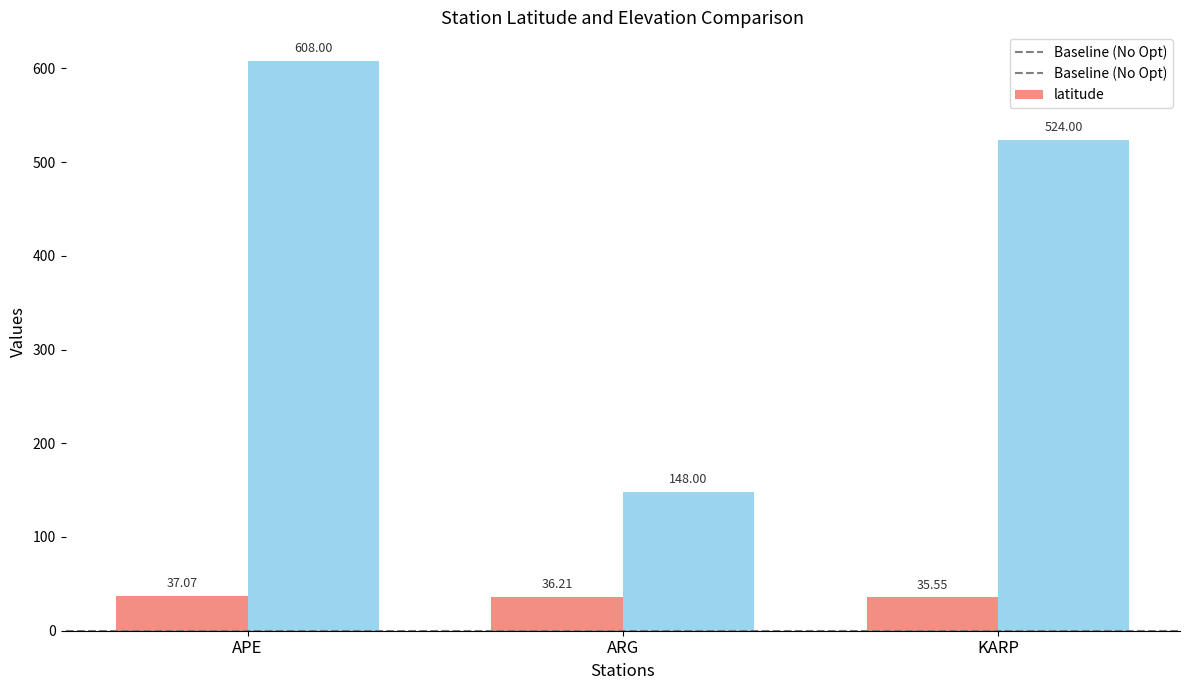

Which category has the highest value across all series?

APE